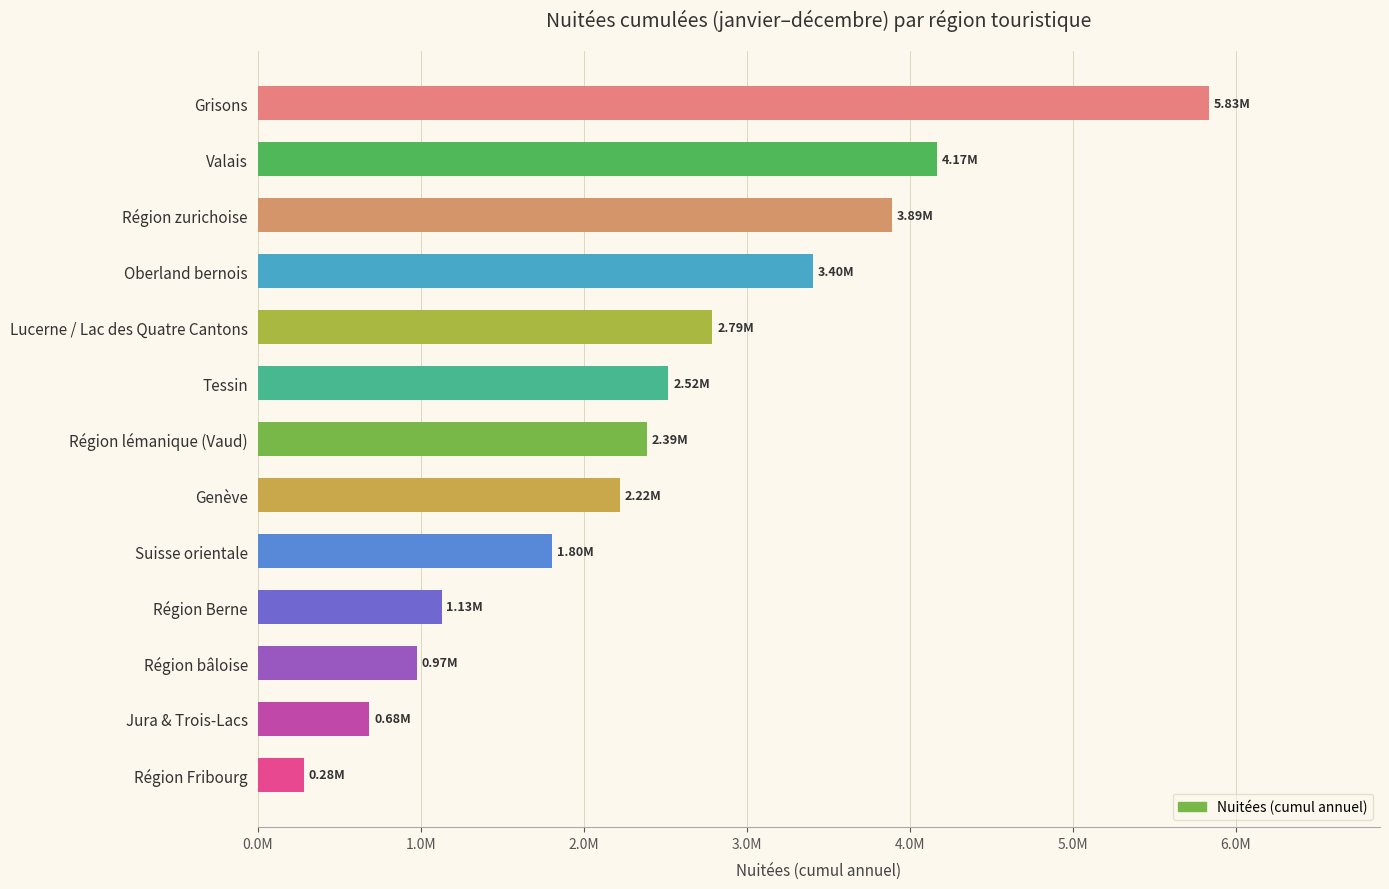

What is the greatest value displayed?

5834659